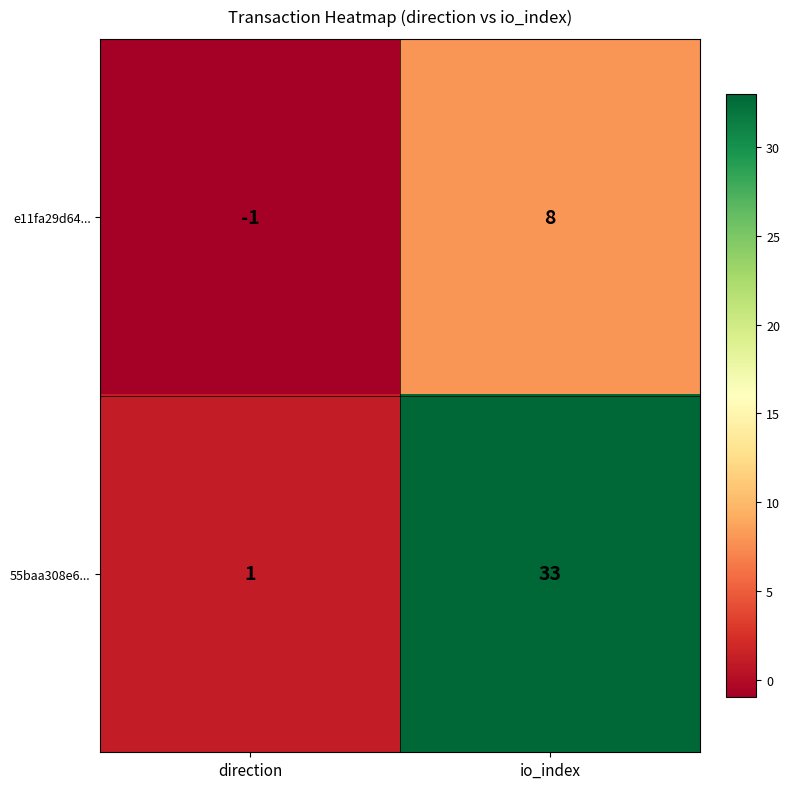

List the series in order of their overall mean, highest first.

55baa308e6..., e11fa29d64...